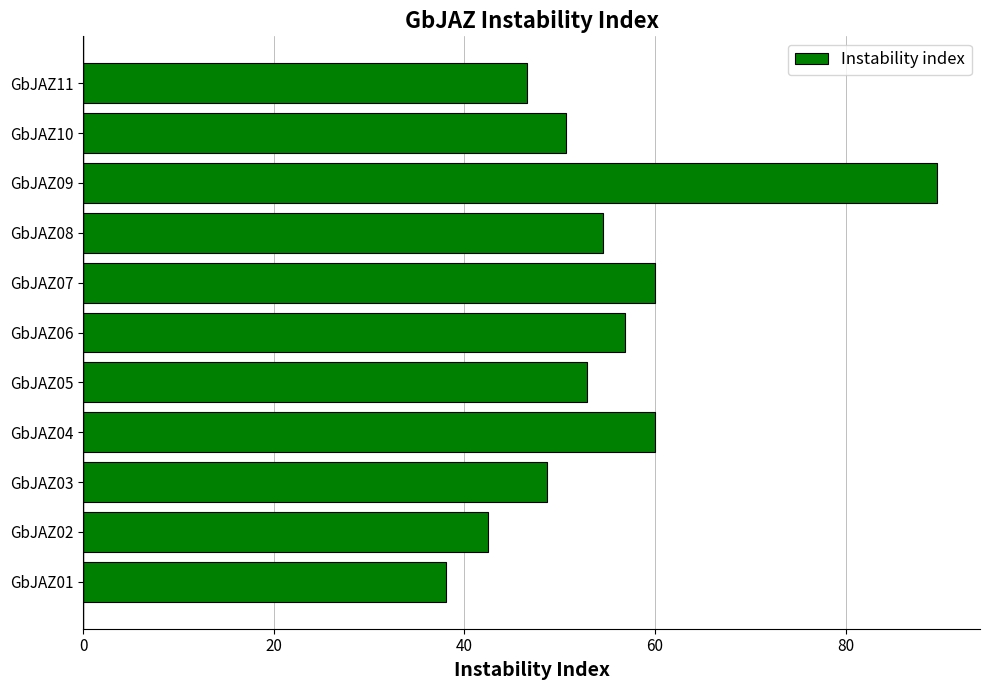

What is the difference between the second highest and second lowest values?

17.6